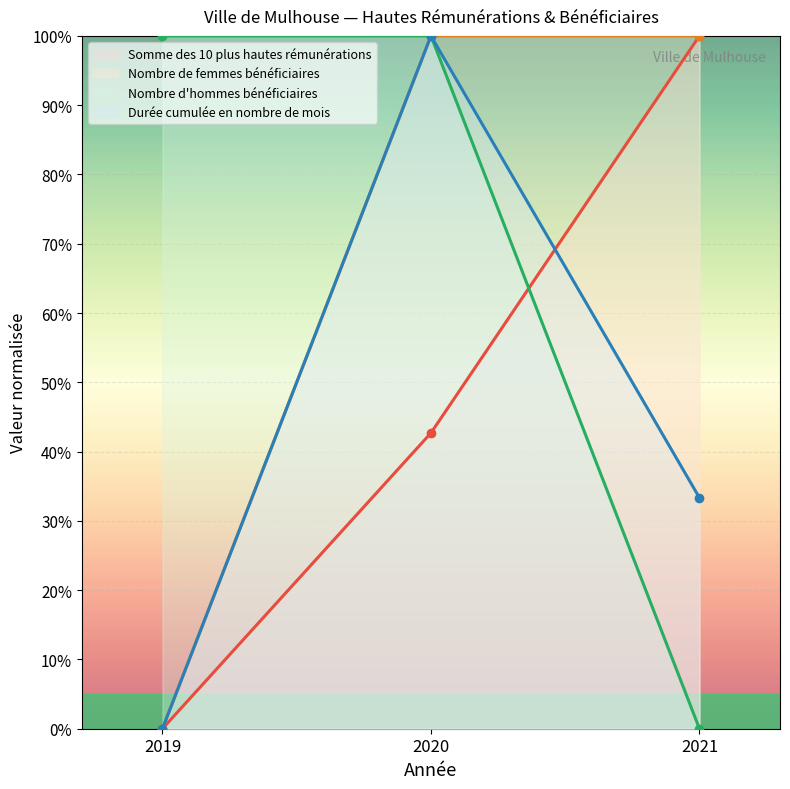

What is the difference between the maximum and minimum values in the Durée cumulée en nombre de mois series?

100.0